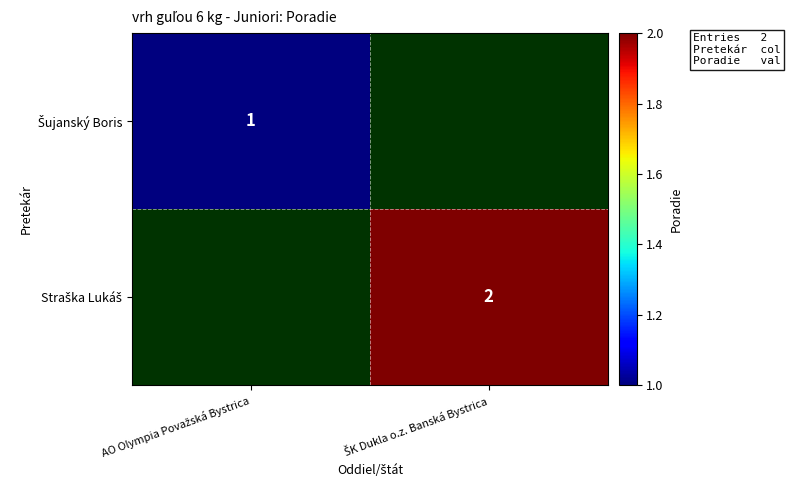

List the labels in order of Šujanský Boris value, smallest first.

AO Olympia Považská Bystrica, ŠK Dukla o.z. Banská Bystrica